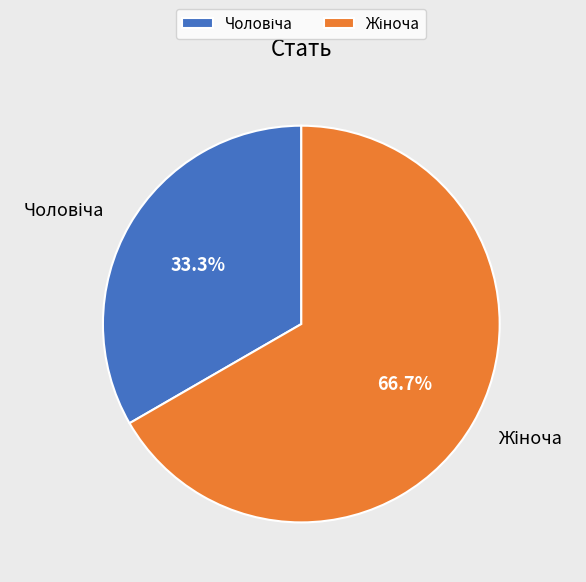

Is there any slice that represents more than half of the pie?

Yes